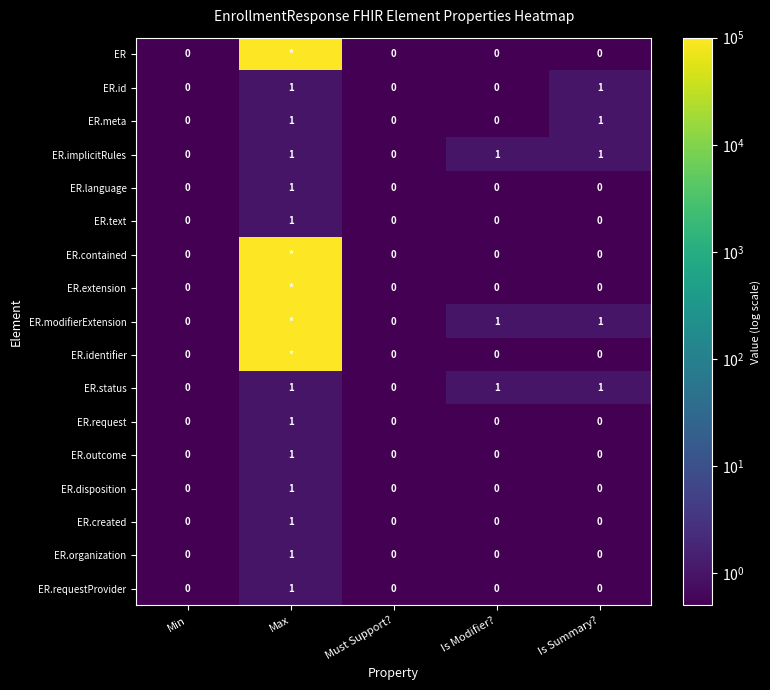

How many ER.id values are between 0 and 1?

5